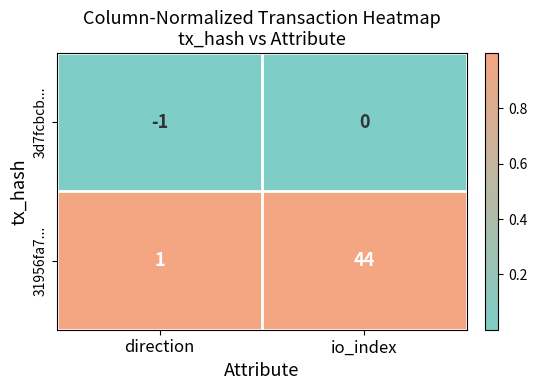

The value of 3d7fcbcb... at direction is -1. True or false?

True